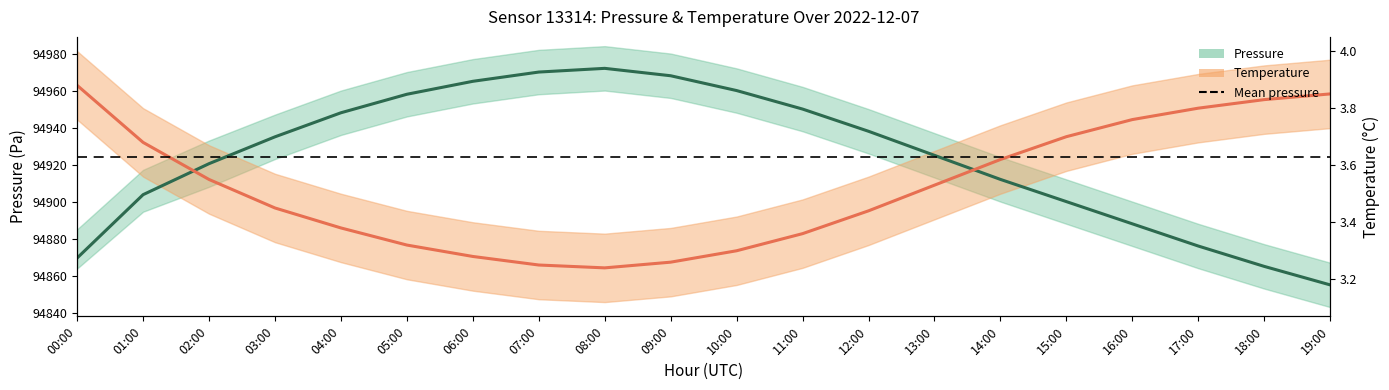

Is the value of Pressure (center) at 10:00 greater than the value of Temperature (center) at 13:00?

Yes